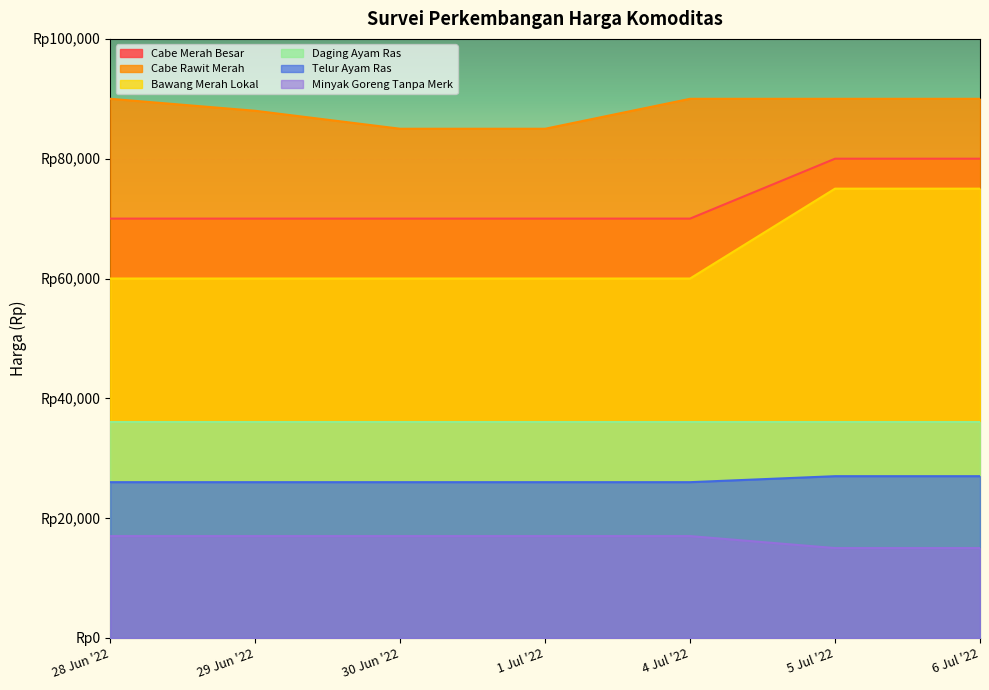

At which label is Bawang Merah Lokal closest to 67500?

28 Jun '22